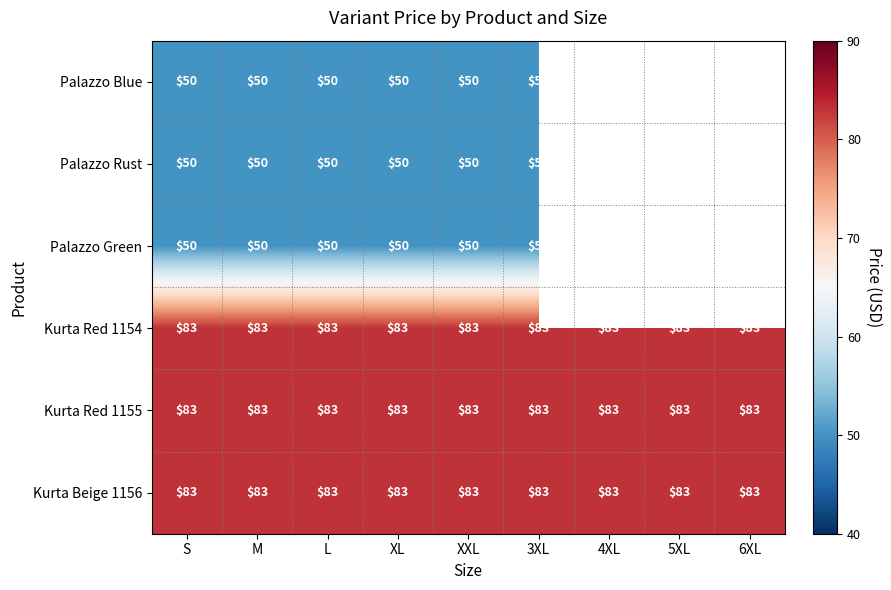

What is the sum of the Kurta Red 1155 values at 3XL and XL?

166